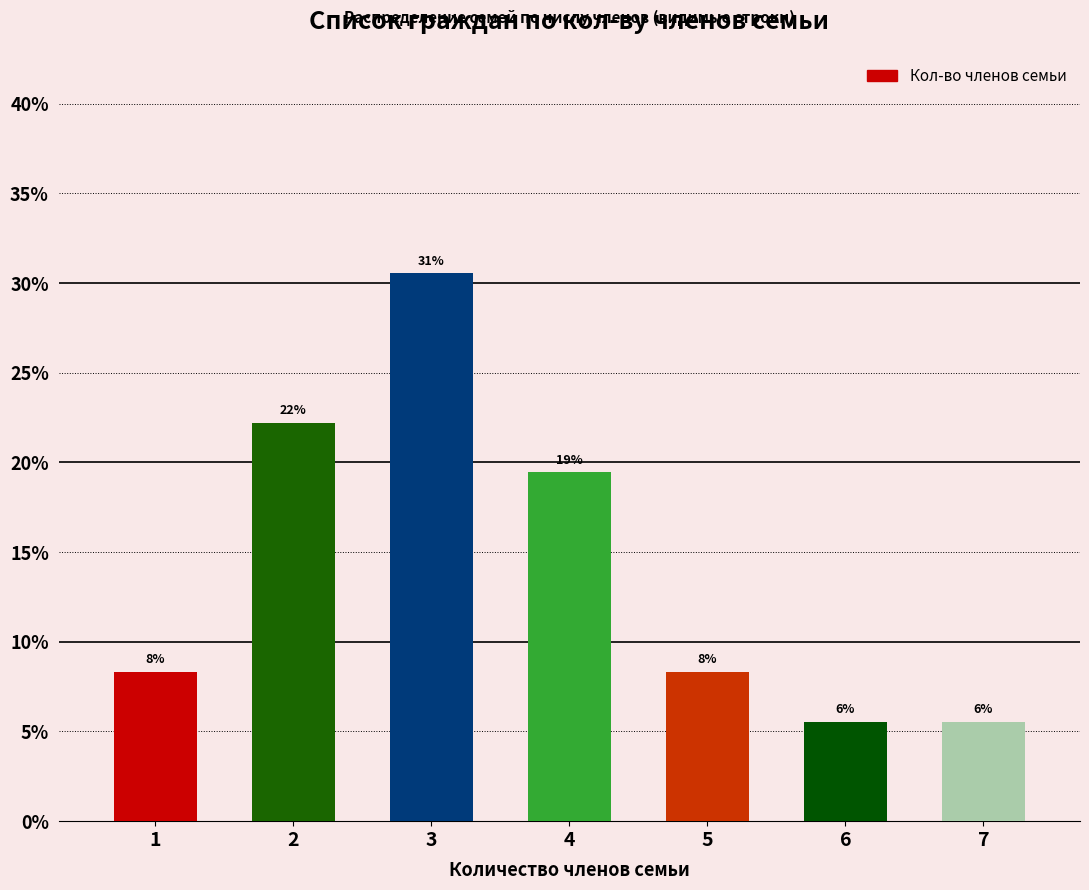

Does the chart contain any negative values?

No